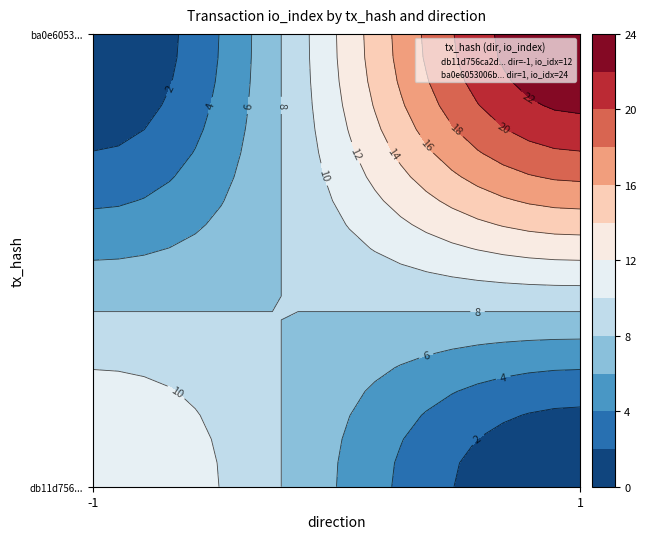

Rank the series at direction from lowest to highest value.

db11d756ca2ddb6e9d38a957d40dd007bdd2120, ba0e6053006bf158026b4d2ab64ce8ebc0c83bb